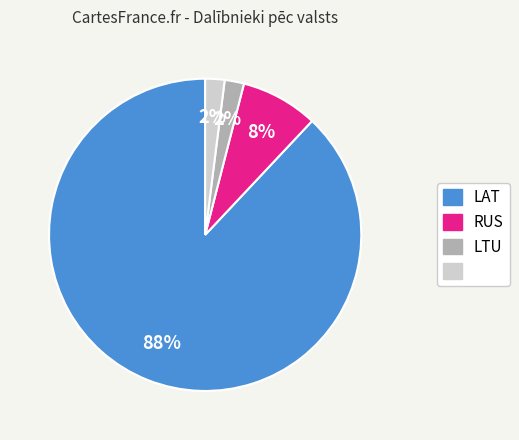

To the nearest percent, what is the average slice percentage?

25%